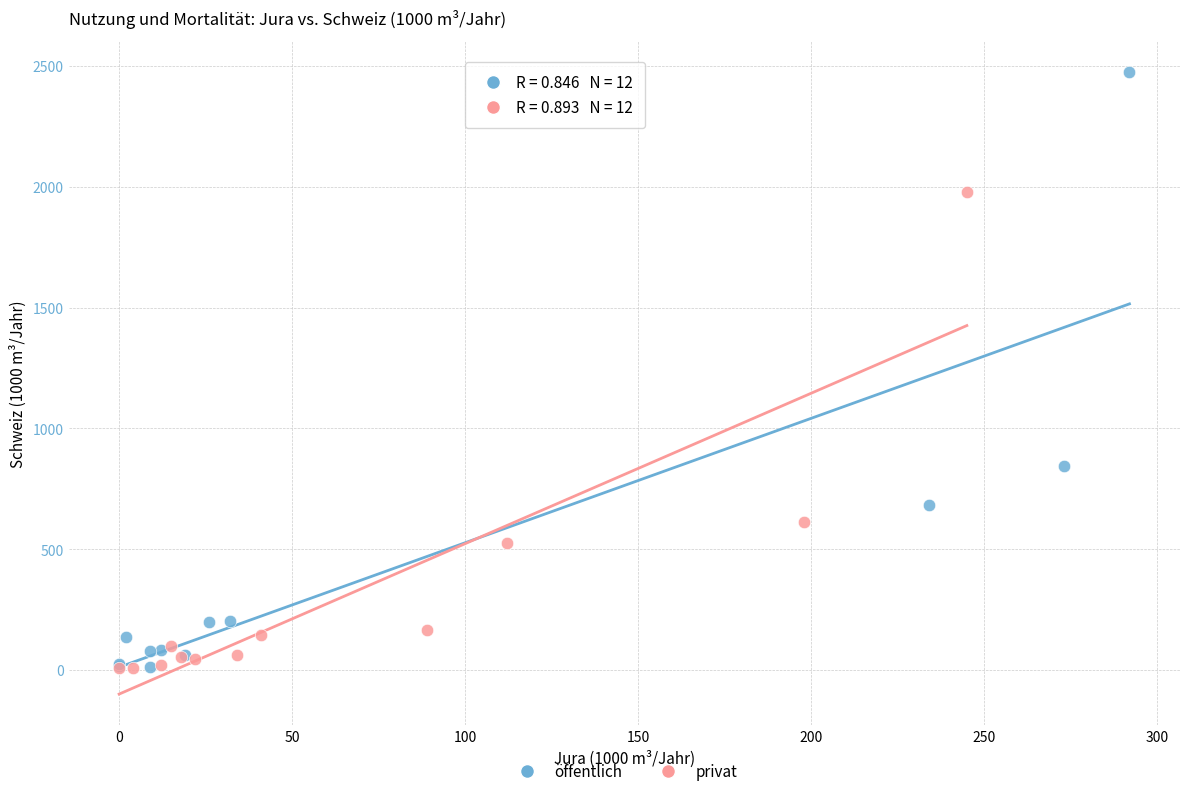

Which series has the widest spread of Y values?

öffentlich